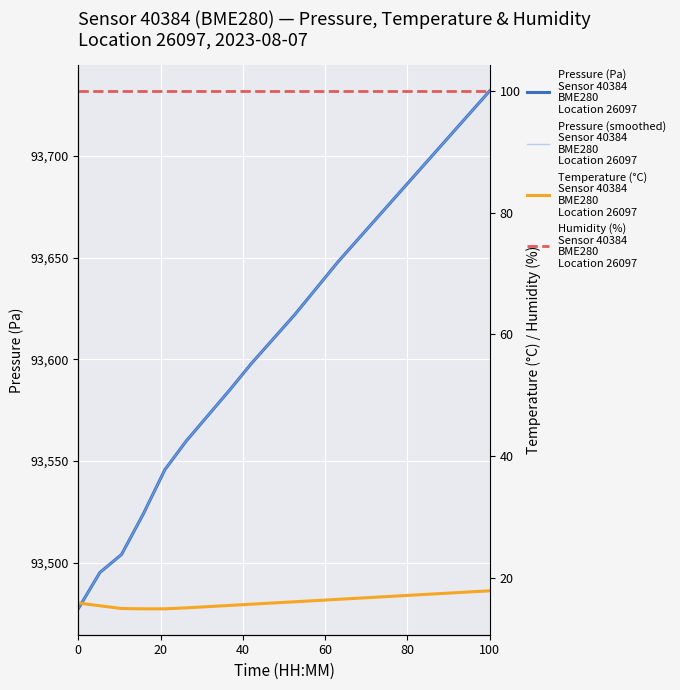

True or false: Pressure (Pa)
Sensor 40384
BME280
Location 26097 and Humidity (%)
Sensor 40384
BME280
Location 26097 cross at least once.

False